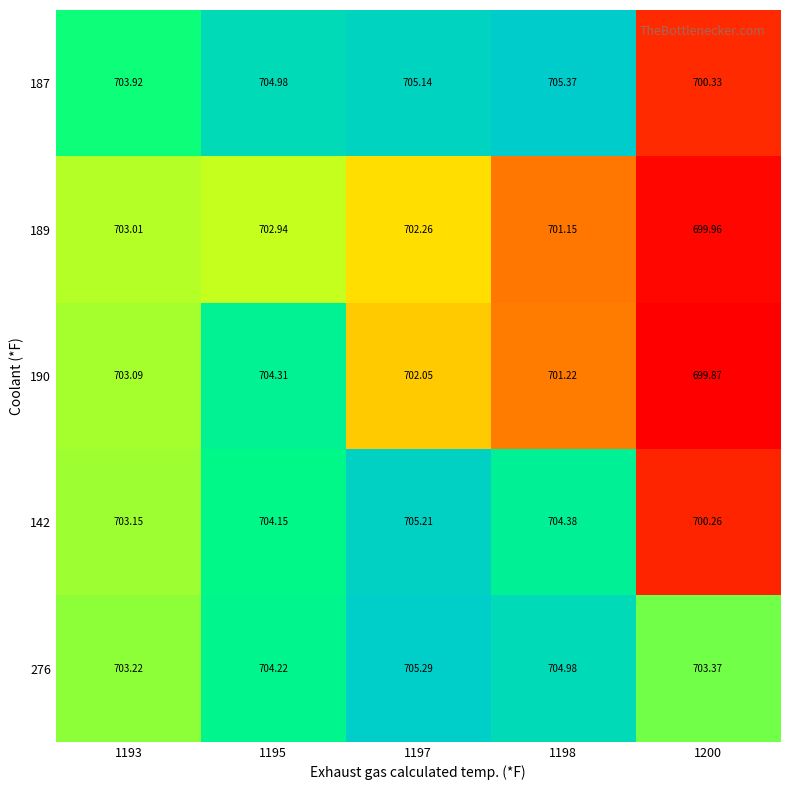

Is the value of 189 at 1198 greater than the value of 190 at 1195?

No